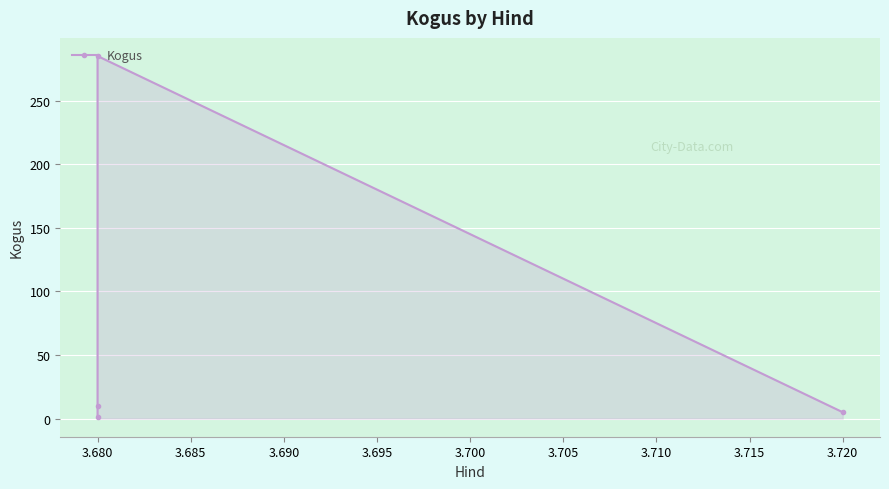

Where is the data nearest to the value 143?

3.680